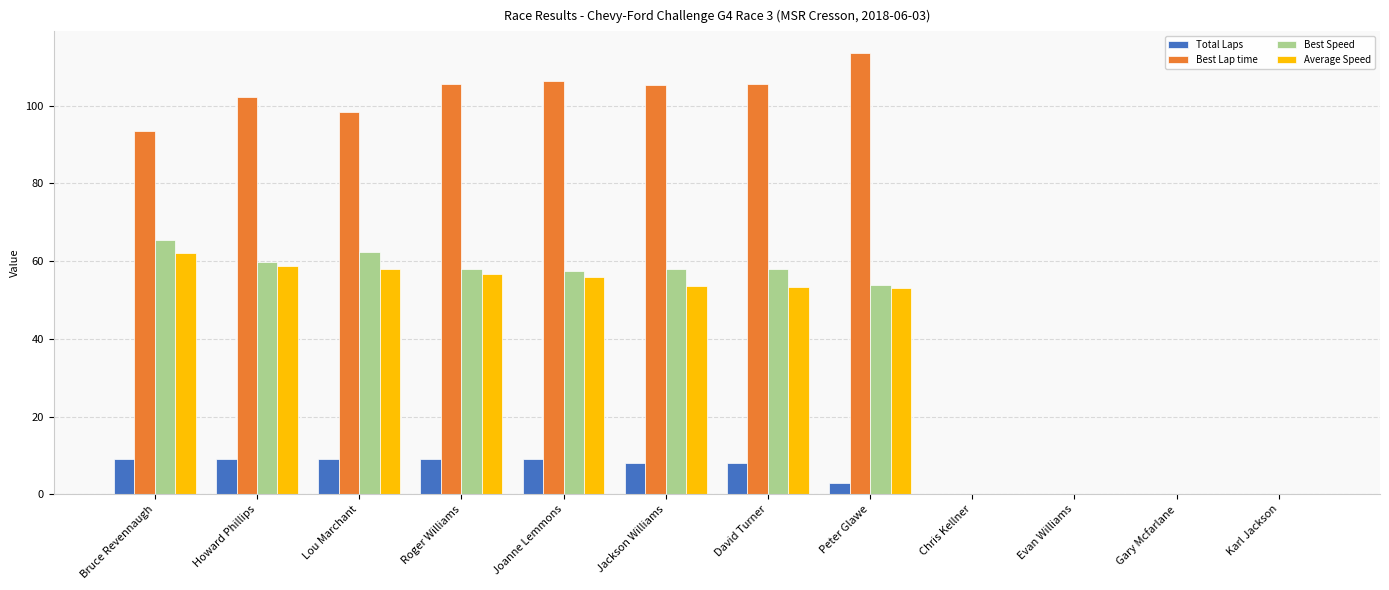

Is the value of Best Lap time at David Turner greater than the value of Total Laps at Bruce Revennaugh?

Yes